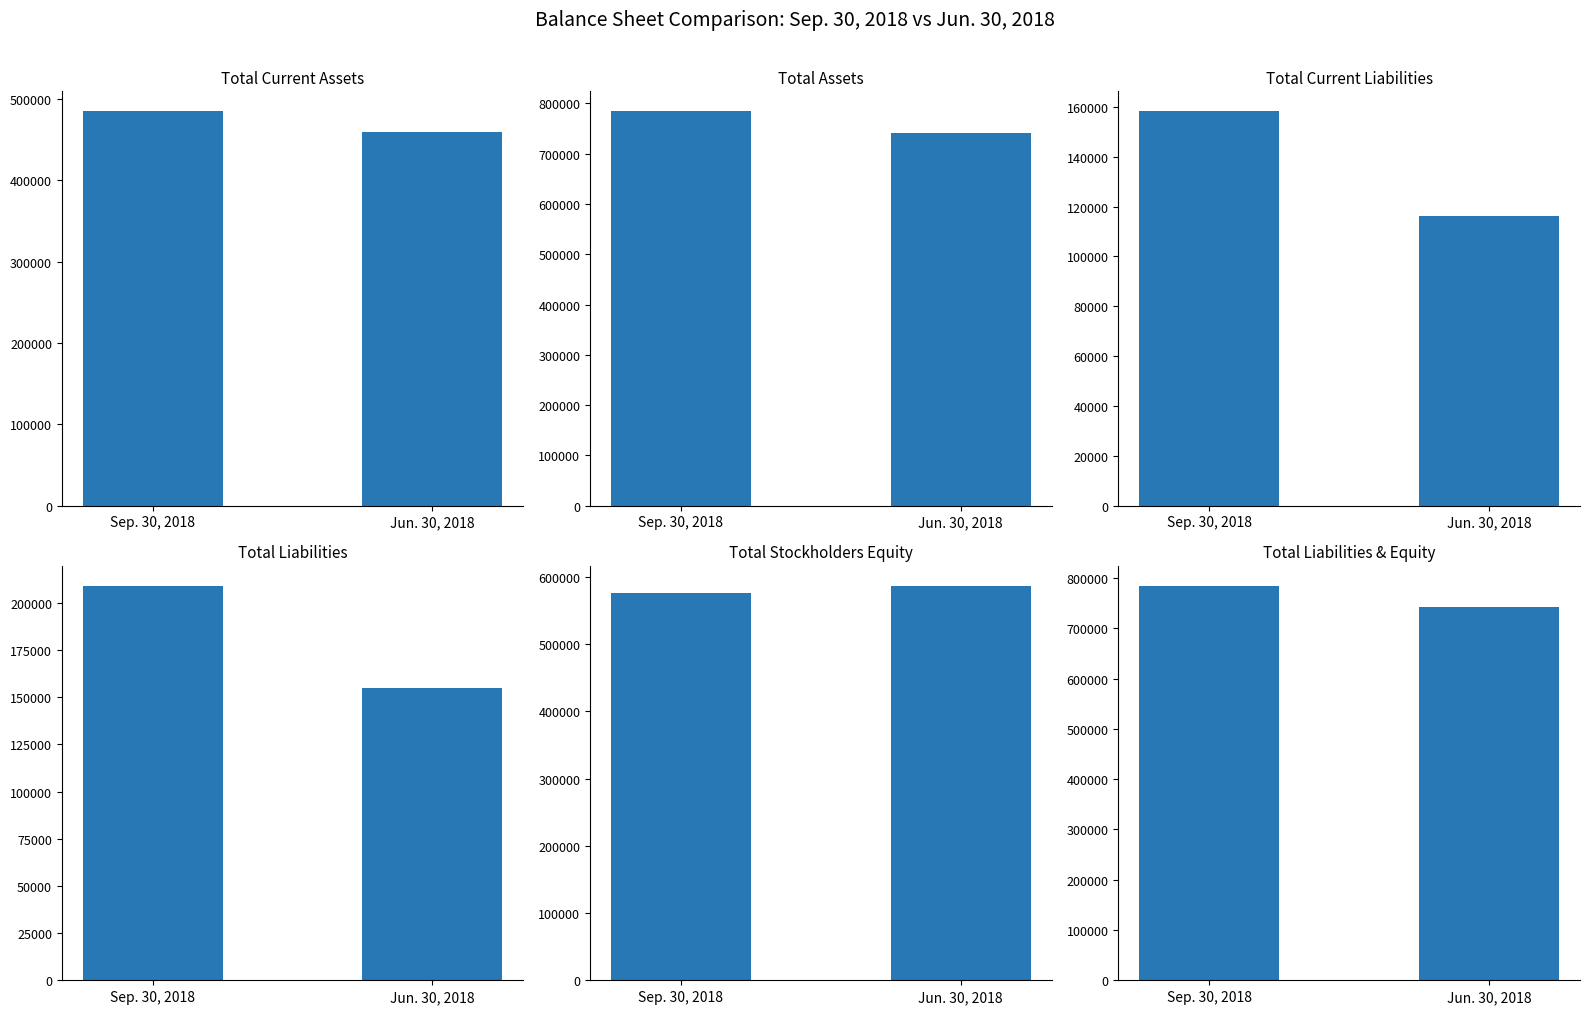

What are all the series names shown in the legend?

Total current assets, Total assets, Total current liabilities, Total liabilities, Total stockholders equity, Total liabilities and equity